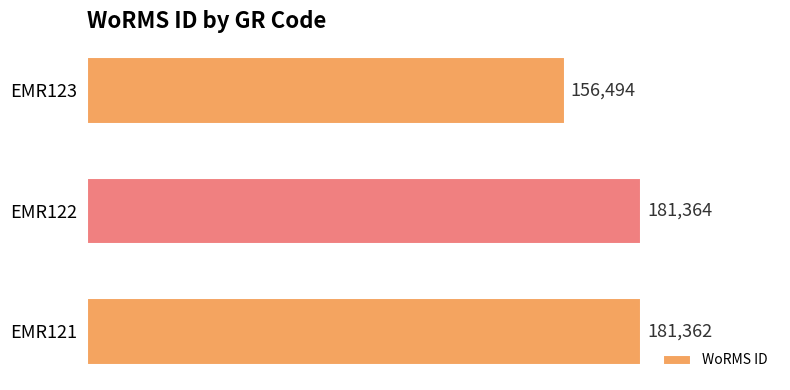

At which category does the chart reach its minimum across all series?

EMR123